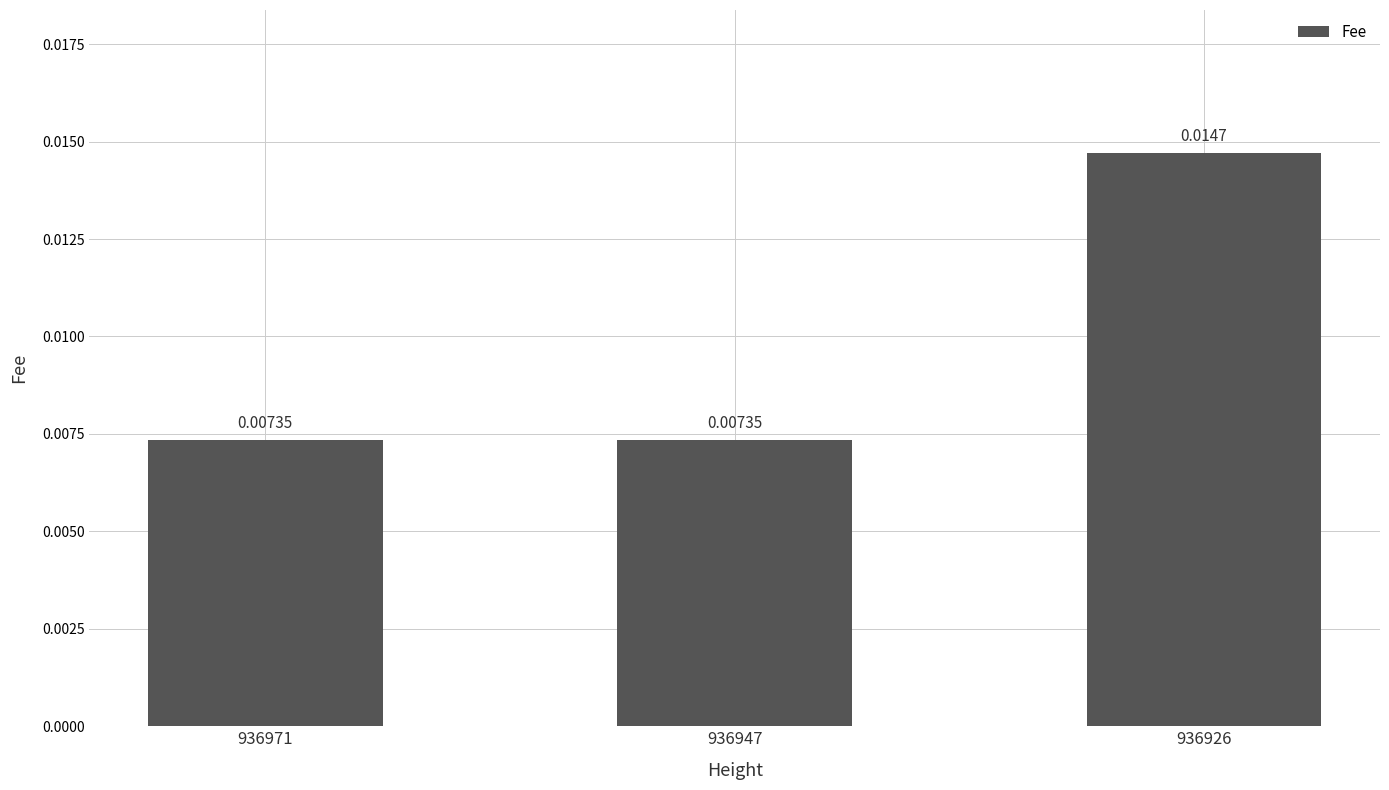

Between 936926 and 936947, which is larger?

936926